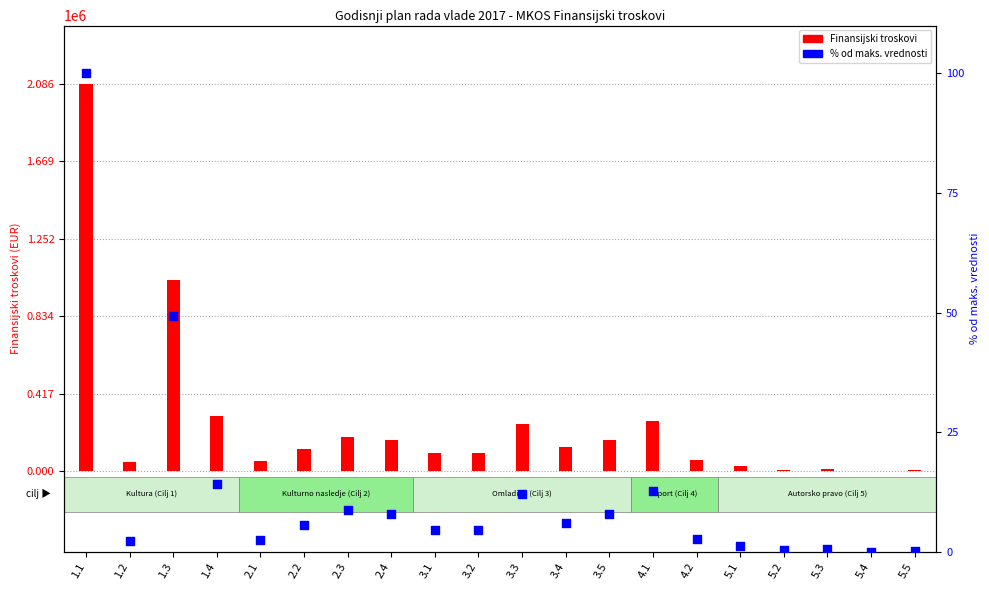

Which series has the widest spread of Y values?

Finansijski troskovi